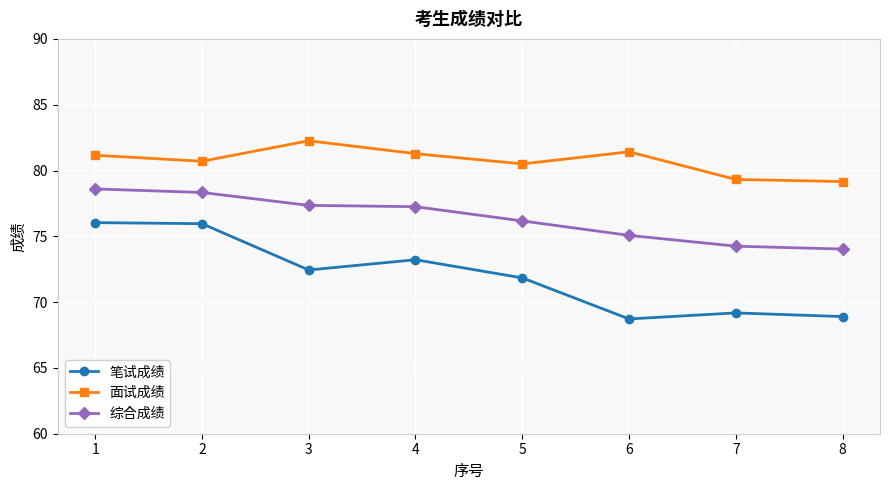

How many interior local peaks does the 面试成绩 series have?

2